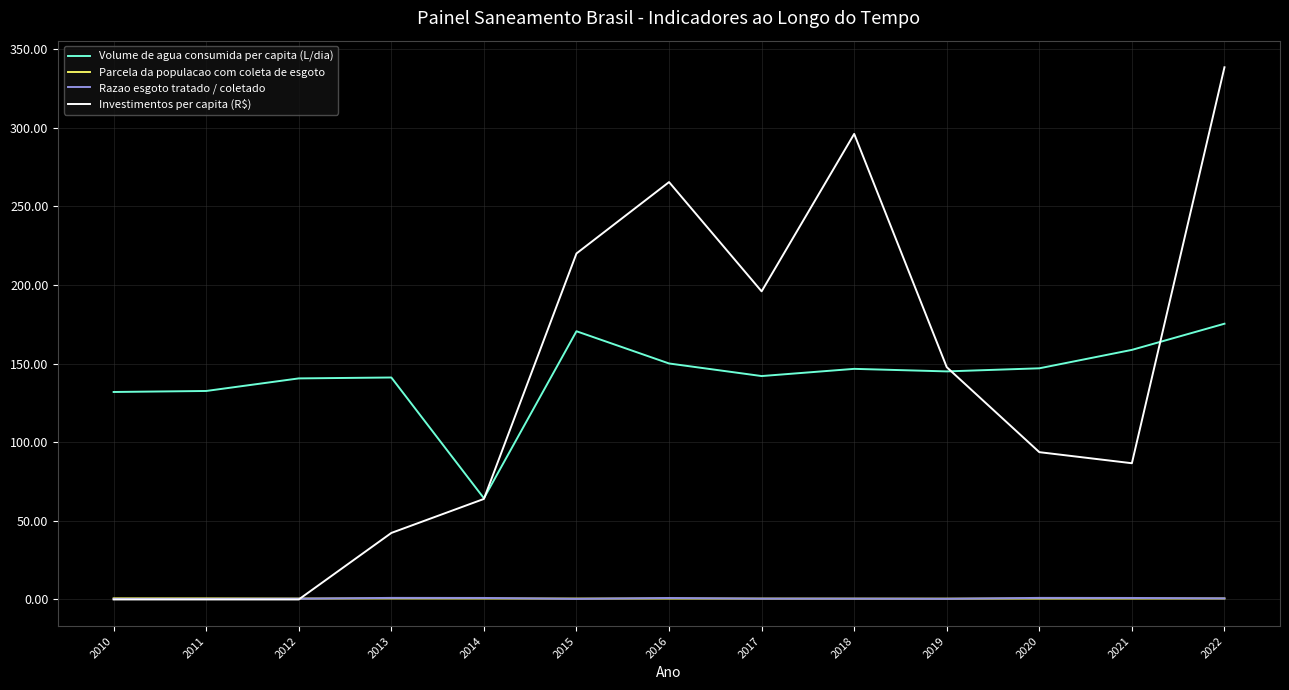

What is the sum of the Investimentos per capita (R$) values at 2010 and 2022?

338.5